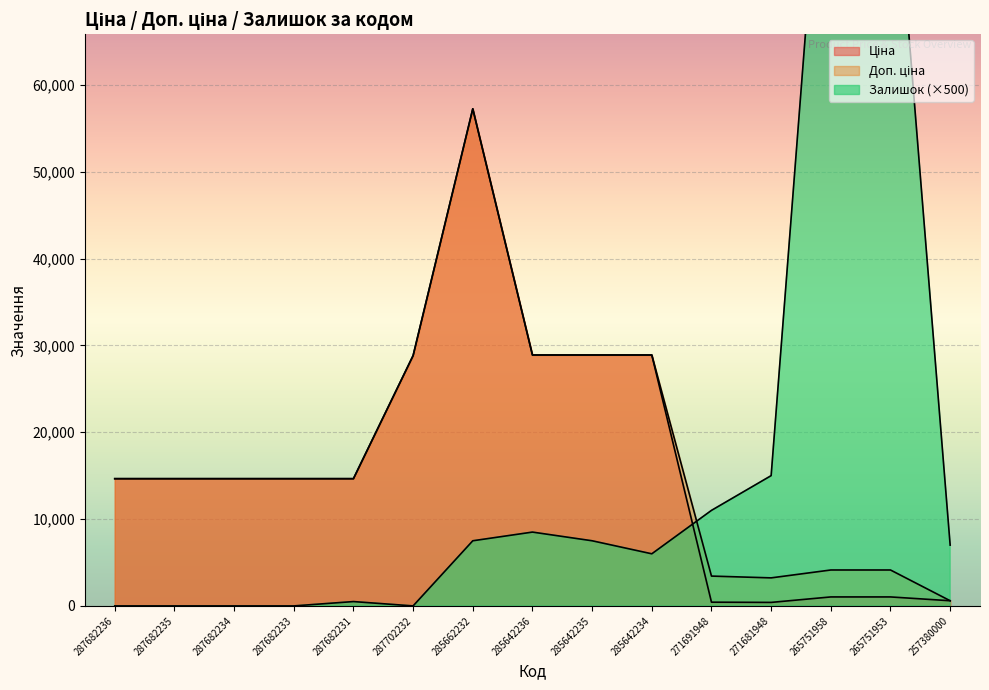

Reading left to right, what are all the values shown in this chart?

Ціна: 287682236=14649.6	287682235=14649.6	287682234=14649.6	287682233=14649.6	287682231=14649.6	287702232=28821.8	285662232=57235.5	285642236=28890.3	285642235=28890.3	285642234=28890.3	271691948=429.3	271681948=403.6	265751958=1034.1	265751953=1034.1	257380000=595.0
Доп. ціна: 287682236=14649.6	287682235=14649.6	287682234=14649.6	287682233=14649.6	287682231=14649.6	287702232=28821.8	285662232=57235.5	285642236=28890.3	285642235=28890.3	285642234=28890.3	271691948=3434.6	271681948=3228.8	265751958=4136.6	265751953=4136.6	257380000=595.0
Залишок: 287682236=0.0	287682235=0.0	287682234=0.0	287682233=0.0	287682231=500.0	287702232=0.0	285662232=7500.0	285642236=8500.0	285642235=7500.0	285642234=6000.0	271691948=11000.0	271681948=15000.0	265751958=103500.0	265751953=92000.0	257380000=7000.0